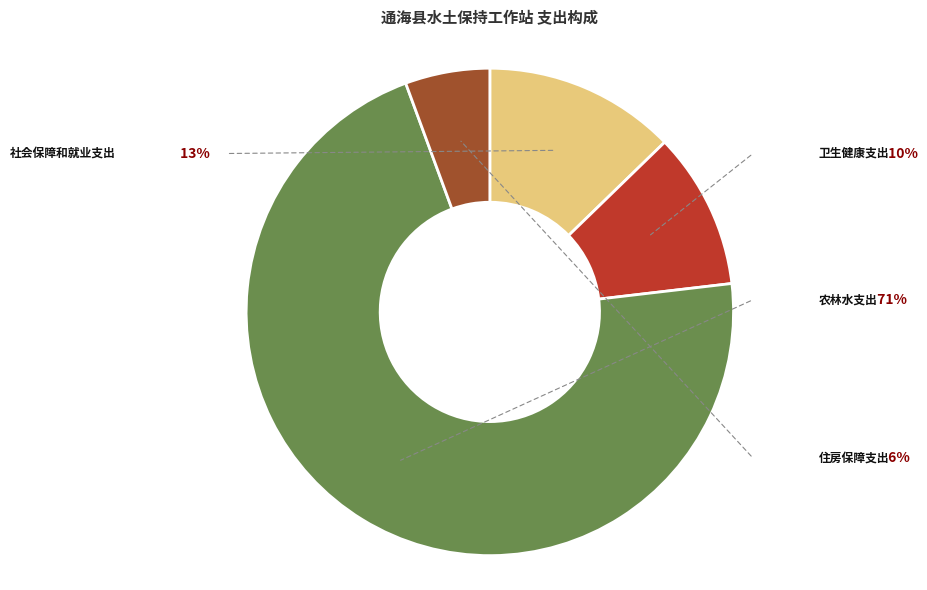

Is it true that 社会保障和就业支出 is 13% of the pie?

True